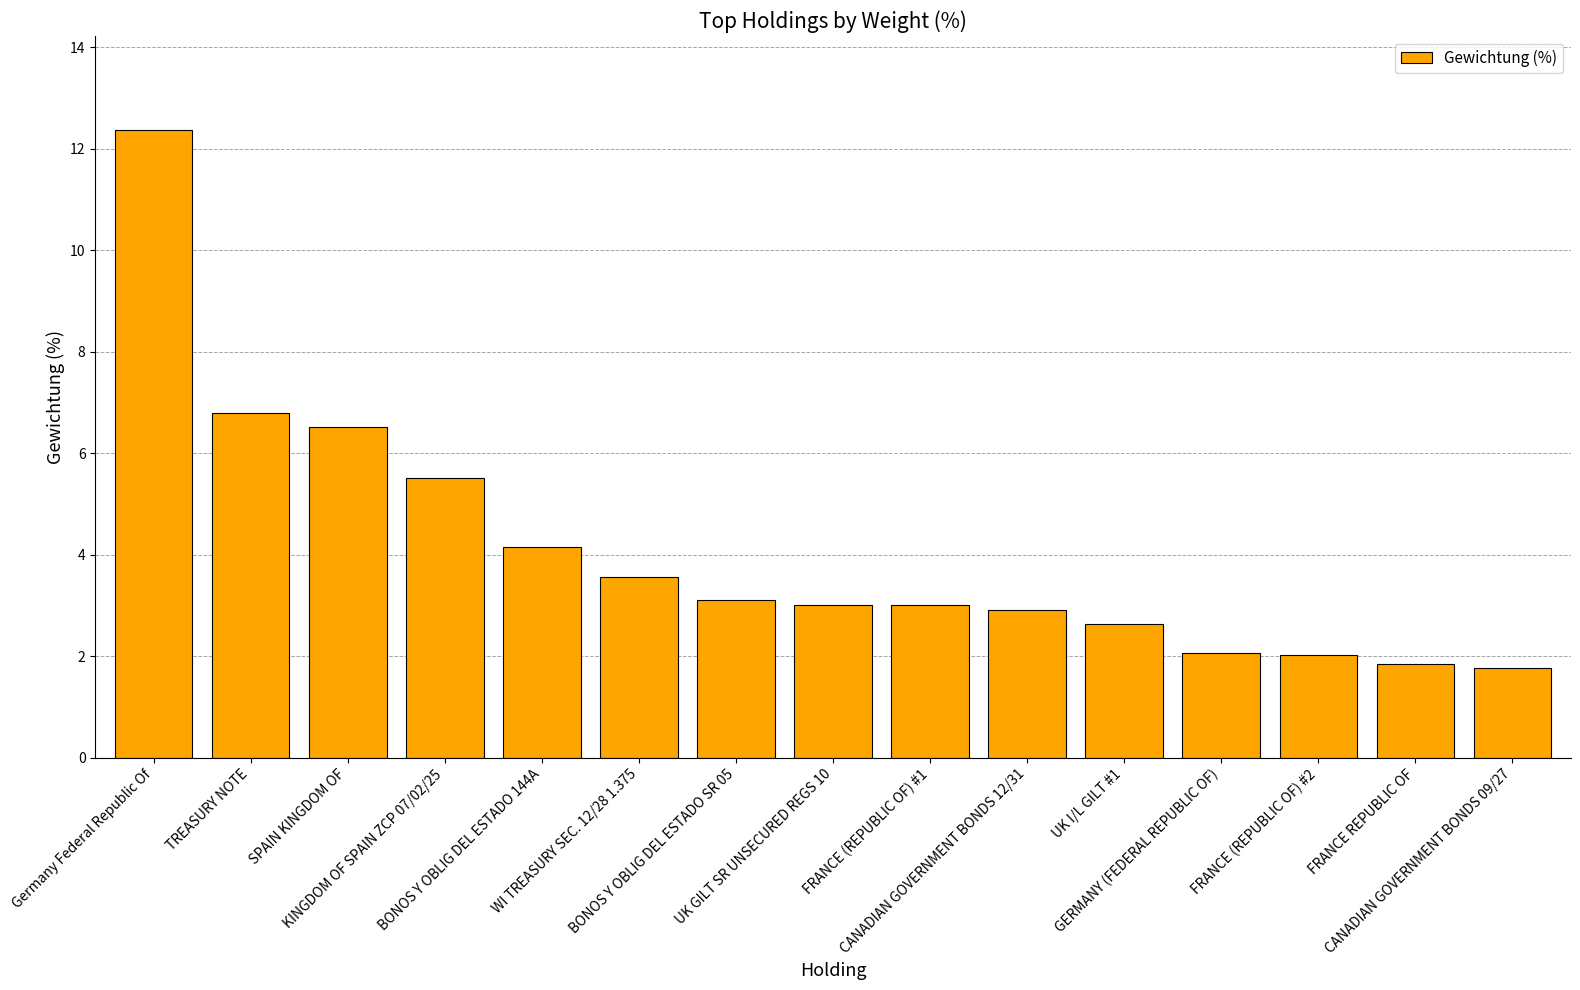

What is the change in value from GERMANY (FEDERAL REPUBLIC OF) to FRANCE REPUBLIC OF?

-0.2